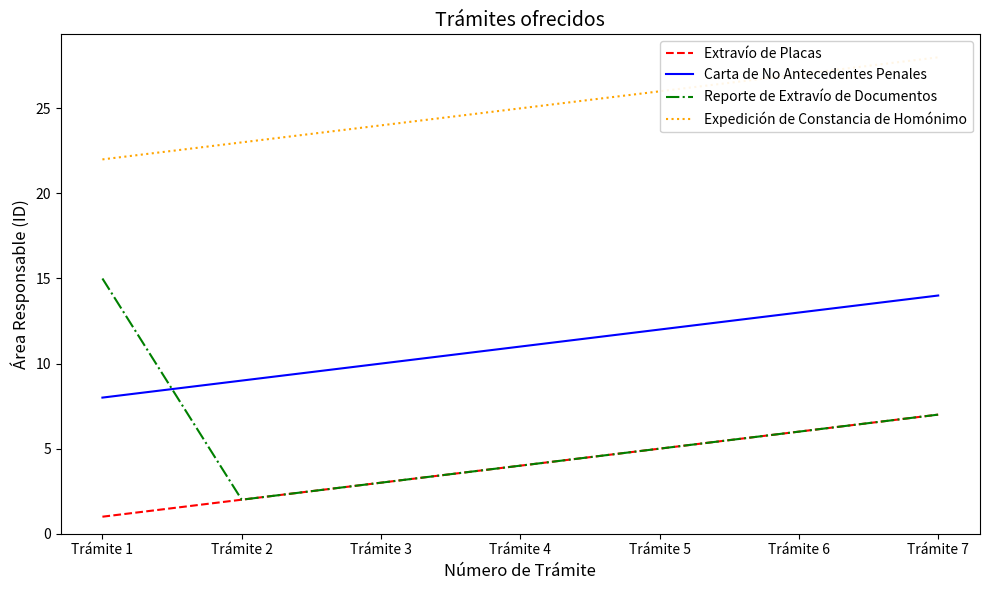

What is the difference between the maximum and minimum values in the Carta de No Antecedentes Penales series?

6